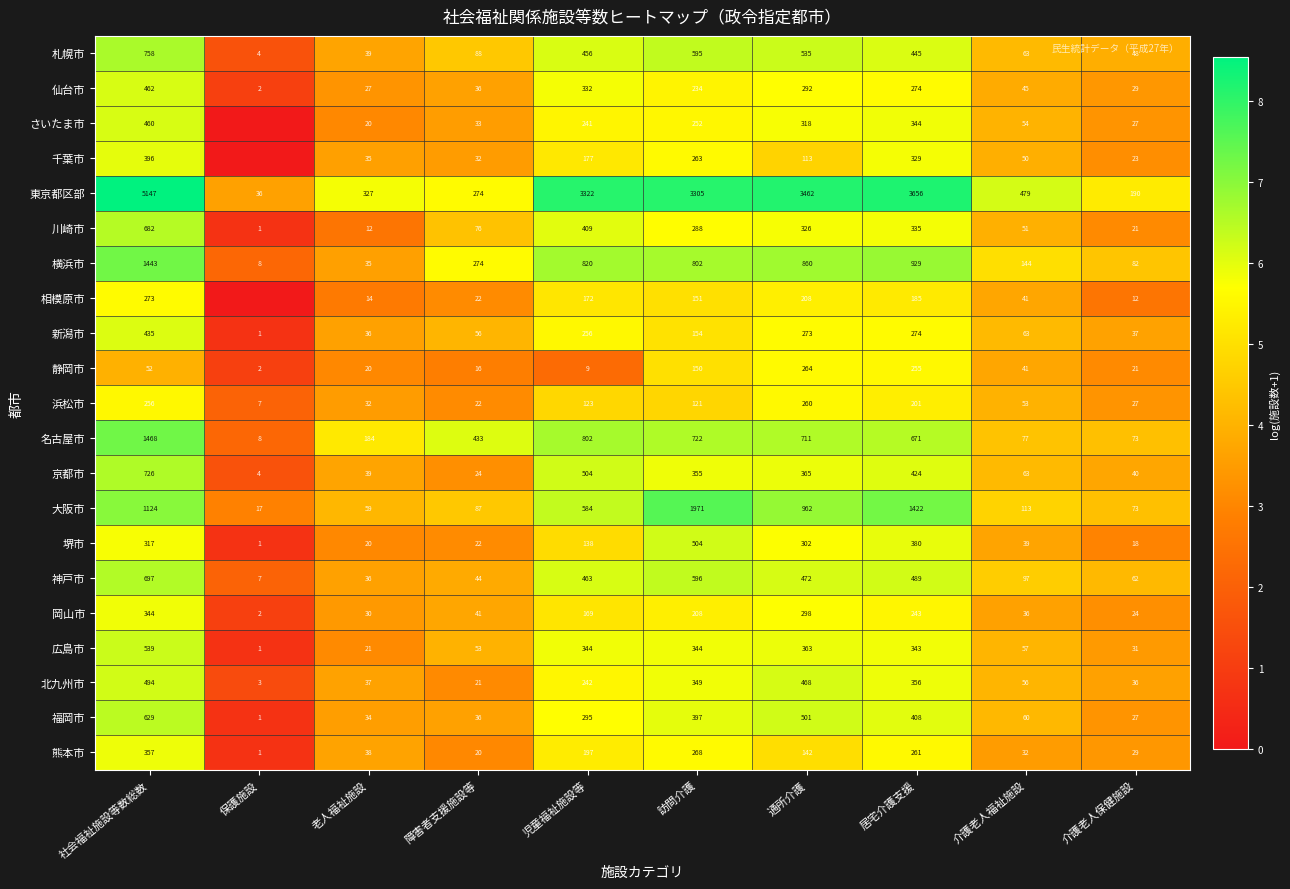

What is the maximum value shown in the chart?

8.5